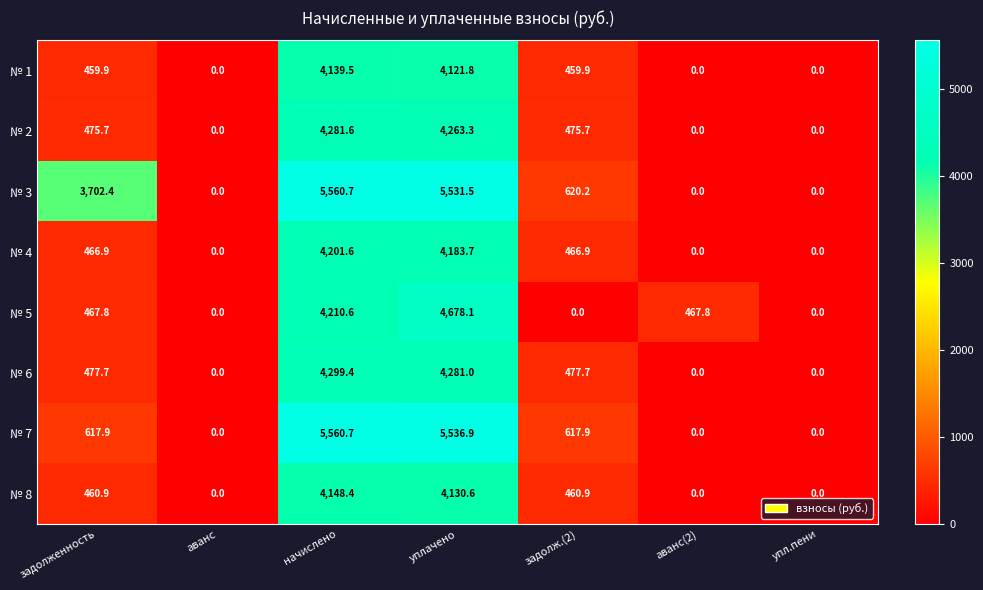

What is the total value across all series at аванс(2)?

467.8